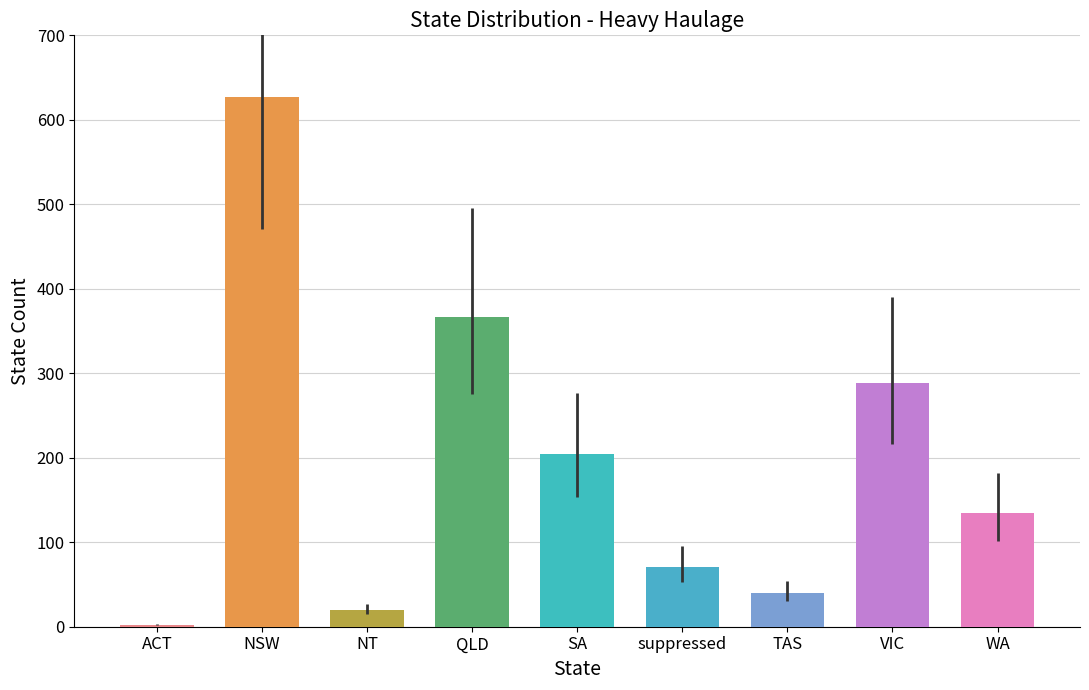

What is the maximum value shown in the chart?

627